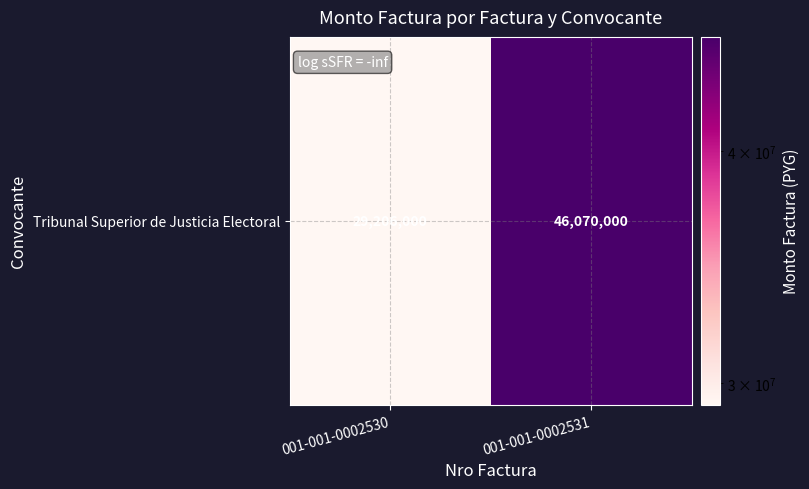

What is the difference between the maximum and minimum values?

16864000